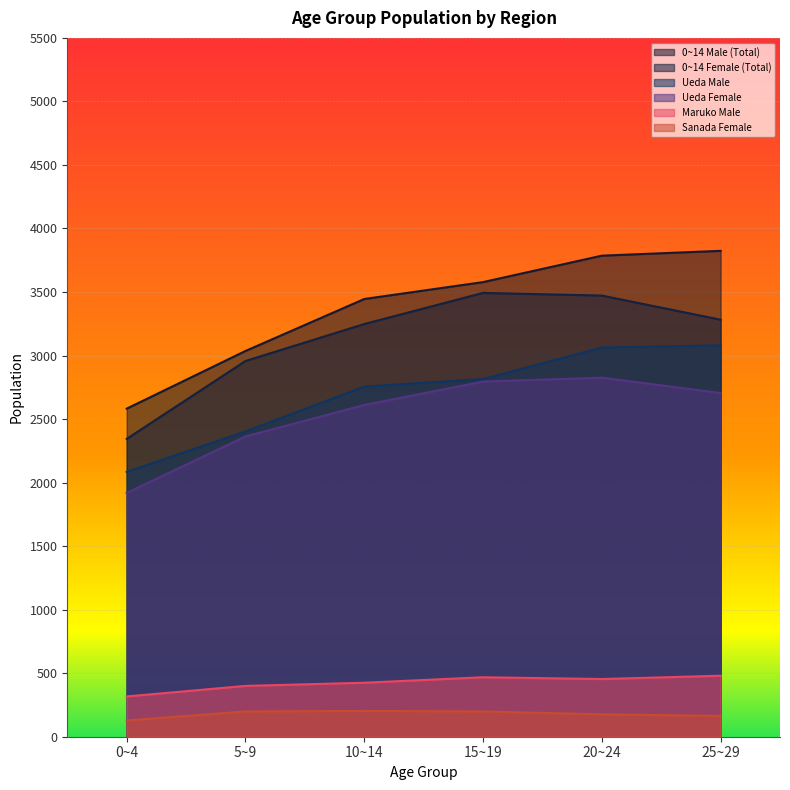

List the series in order of their peak value, lowest first.

Sanada Female, Maruko Male, Ueda Female, Ueda Male, 0~14 Female (Total), 0~14 Male (Total)